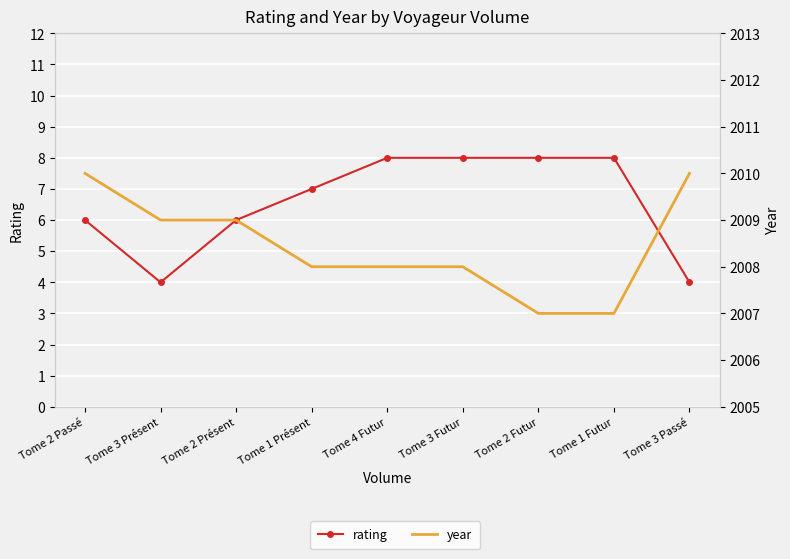

The value of rating at Tome 2 Passé is 6. True or false?

True